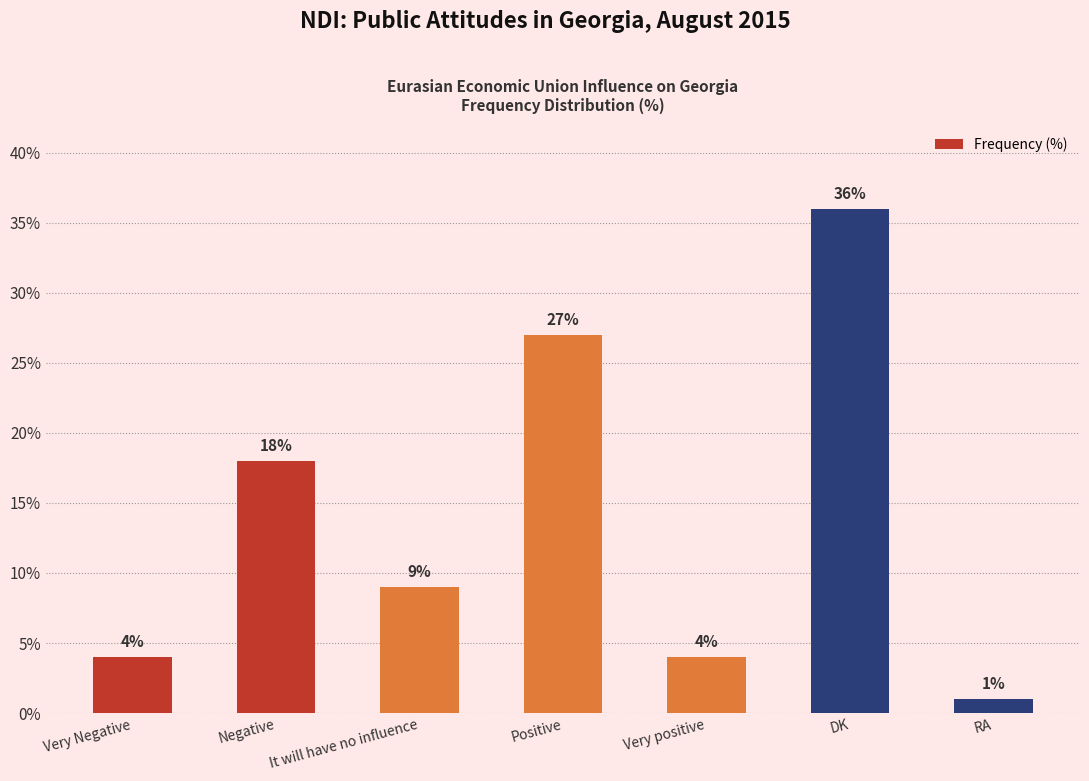

Reading right to left, what are all the values shown in this chart?

RA=1	DK=36	Very positive=4	Positive=27	It will have no influence=9	Negative=18	Very Negative=4